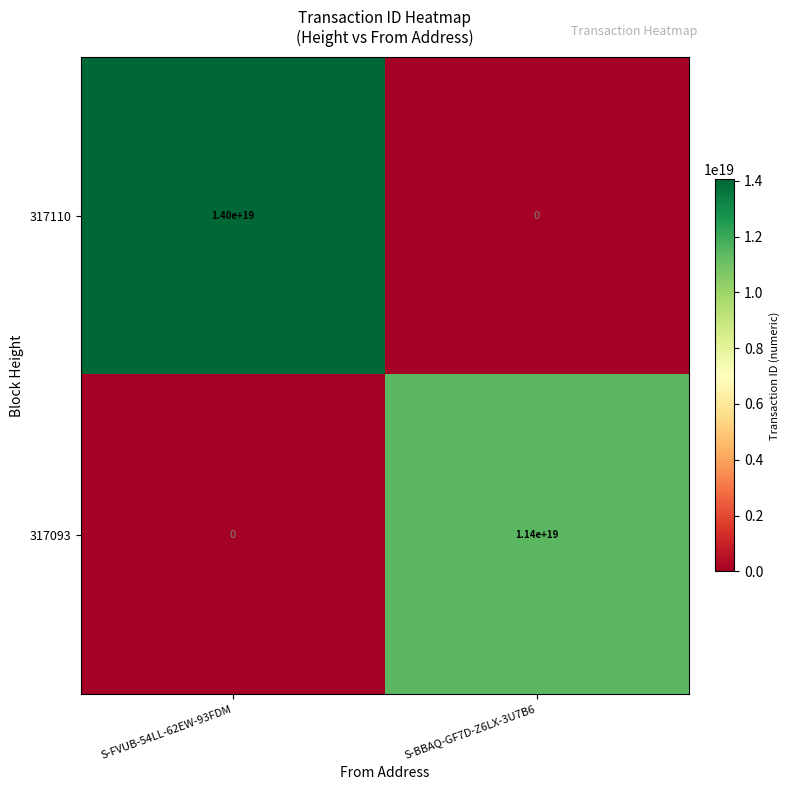

The 317110 series shows 14000000000000000000 at S-FVUB-54LL-62EW-93FDM. True or false?

True